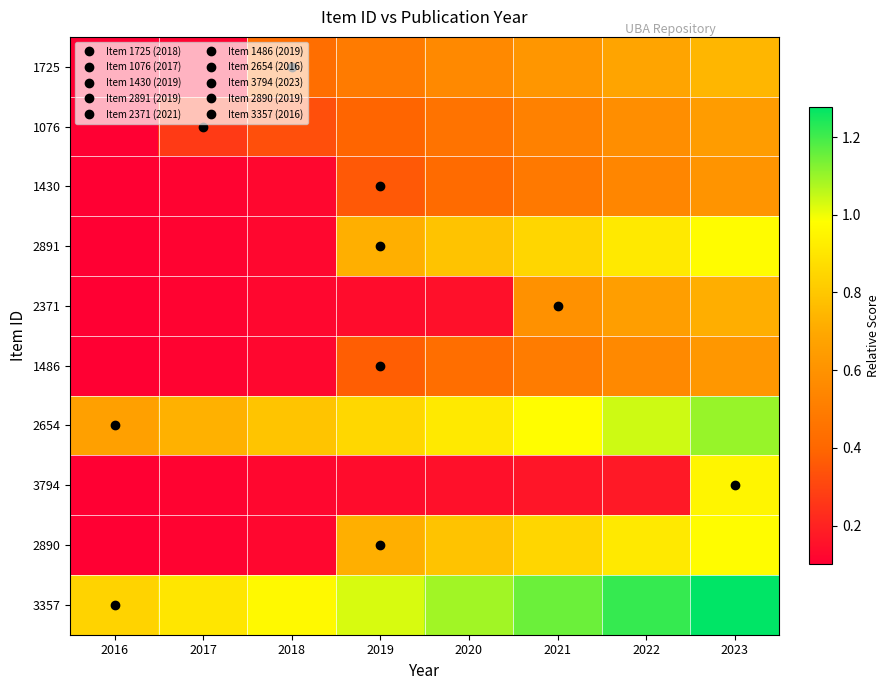

What is the smallest value displayed?

0.1